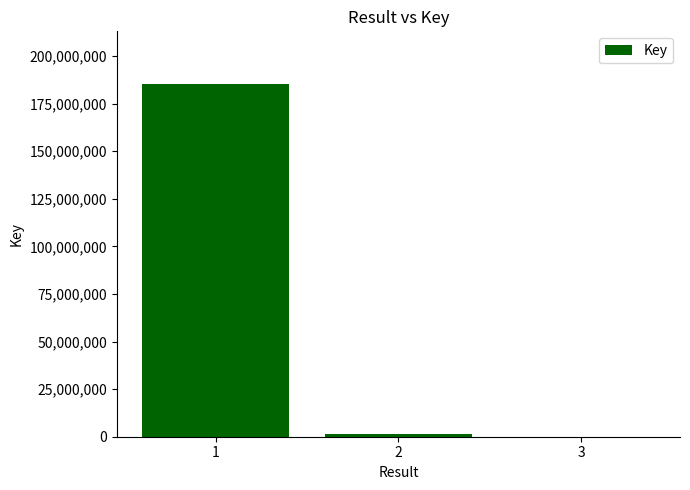

The chart shows a value of 6349 at 3. True or false?

True